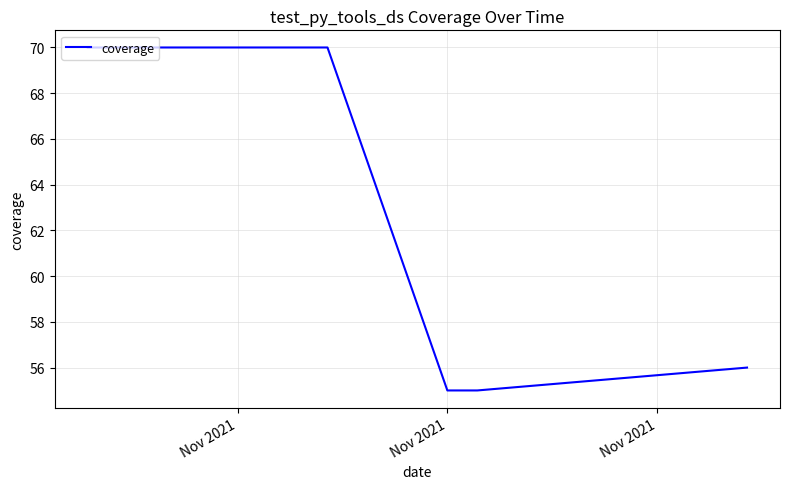

What is the difference between the second highest and minimum values?

15